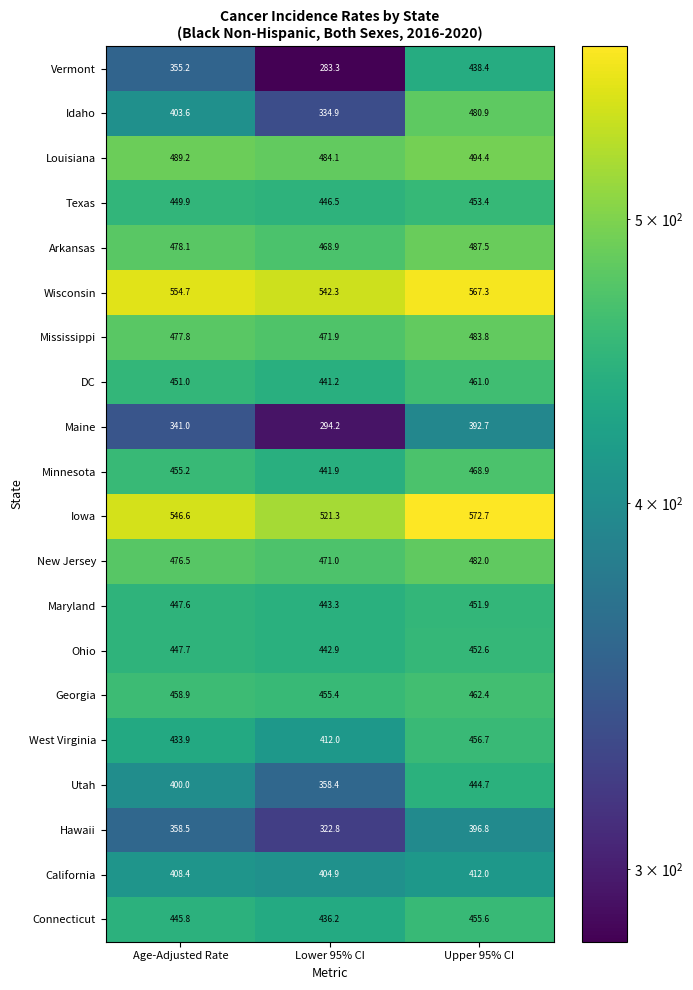

What is the minimum value shown in the chart?

283.3